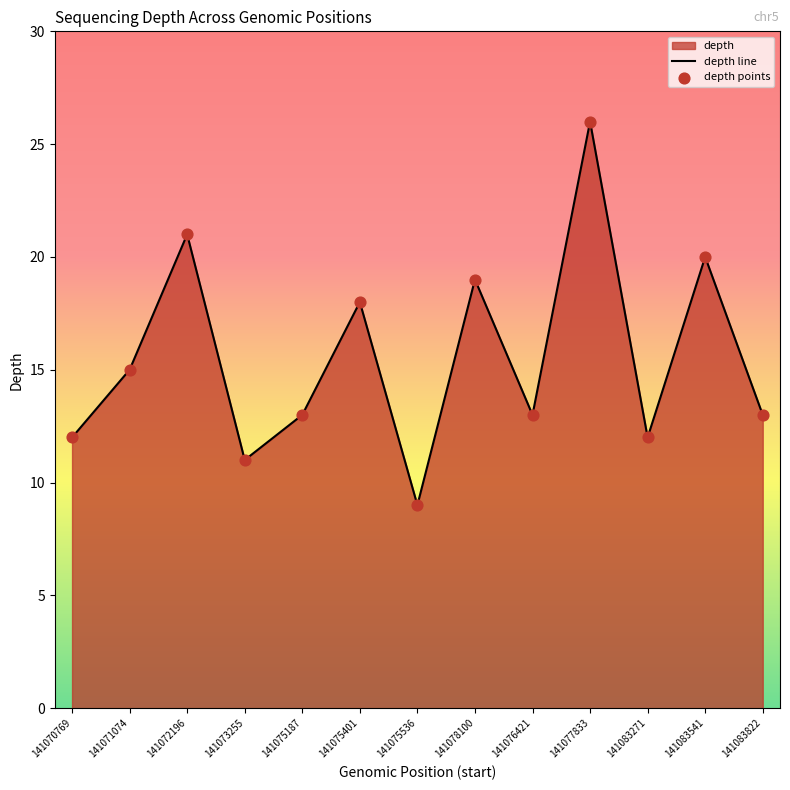

What position from the right is 141075187?

9